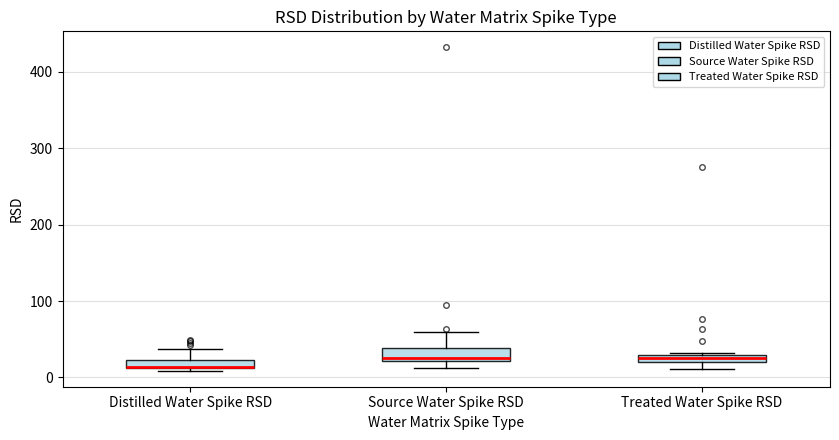

Which box has the lowest median line?

Distilled Water Spike RSD